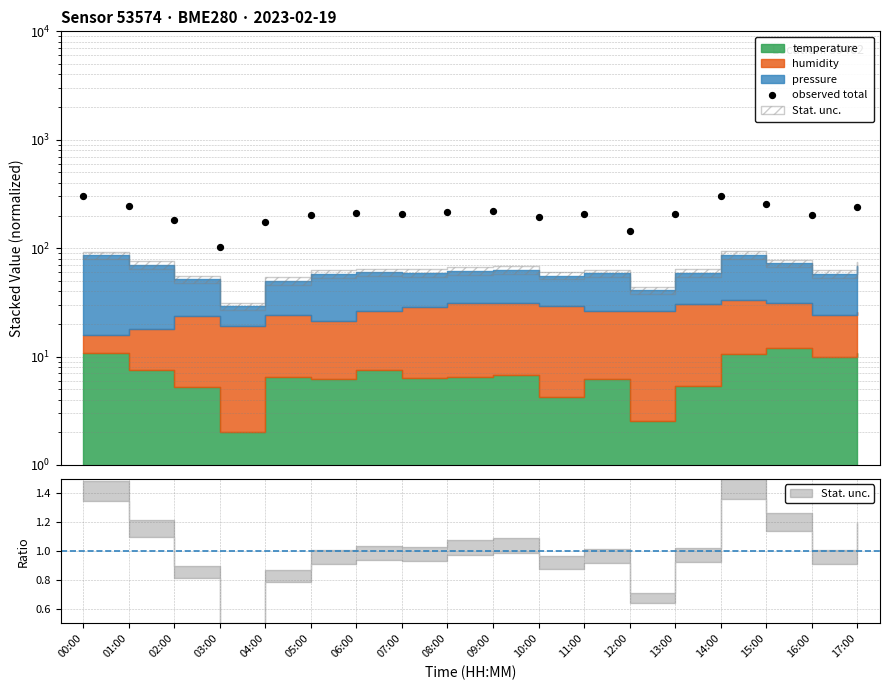

Approximately how many times larger is the value at 08:00 compared to 17:00?

0.9